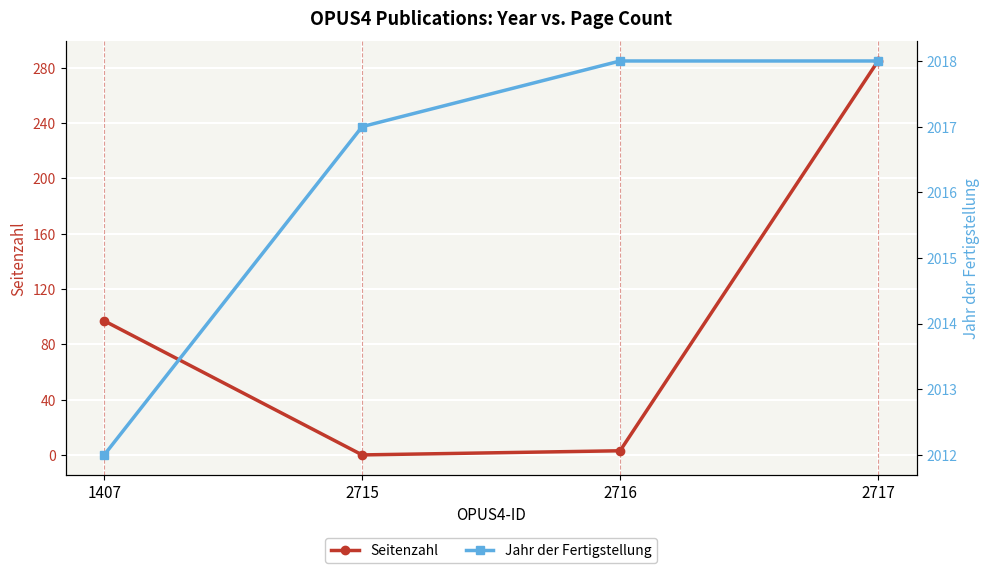

The value of Seitenzahl at 2717 is 417. True or false?

False